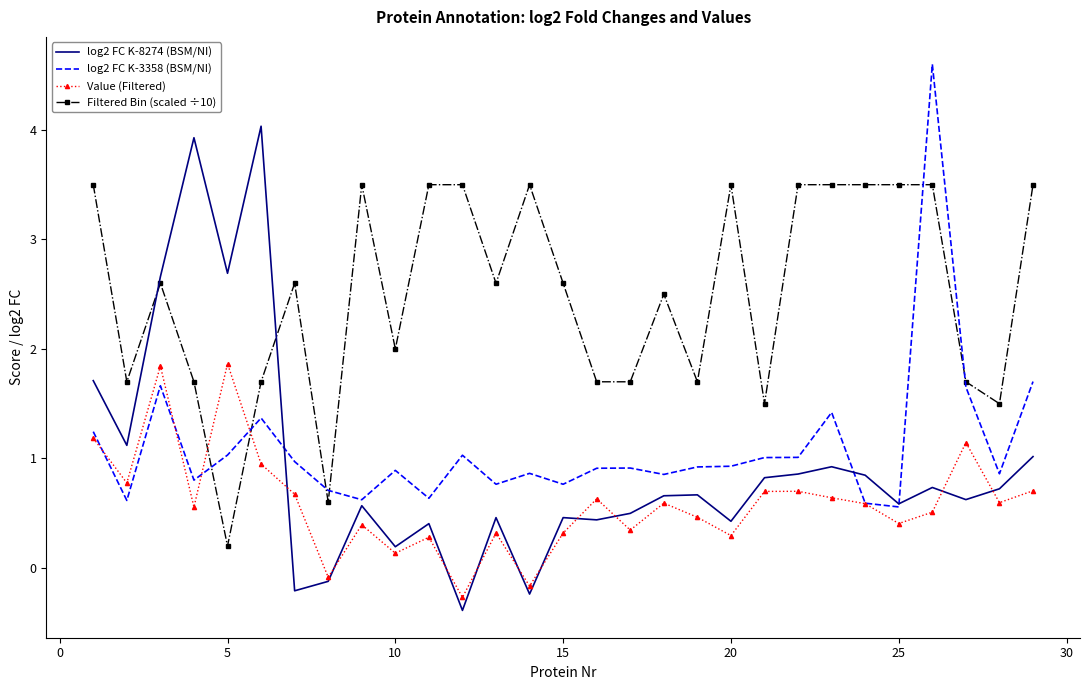

Which series has the widest spread of values?

log2 FC K-8274 (BSM/NI)